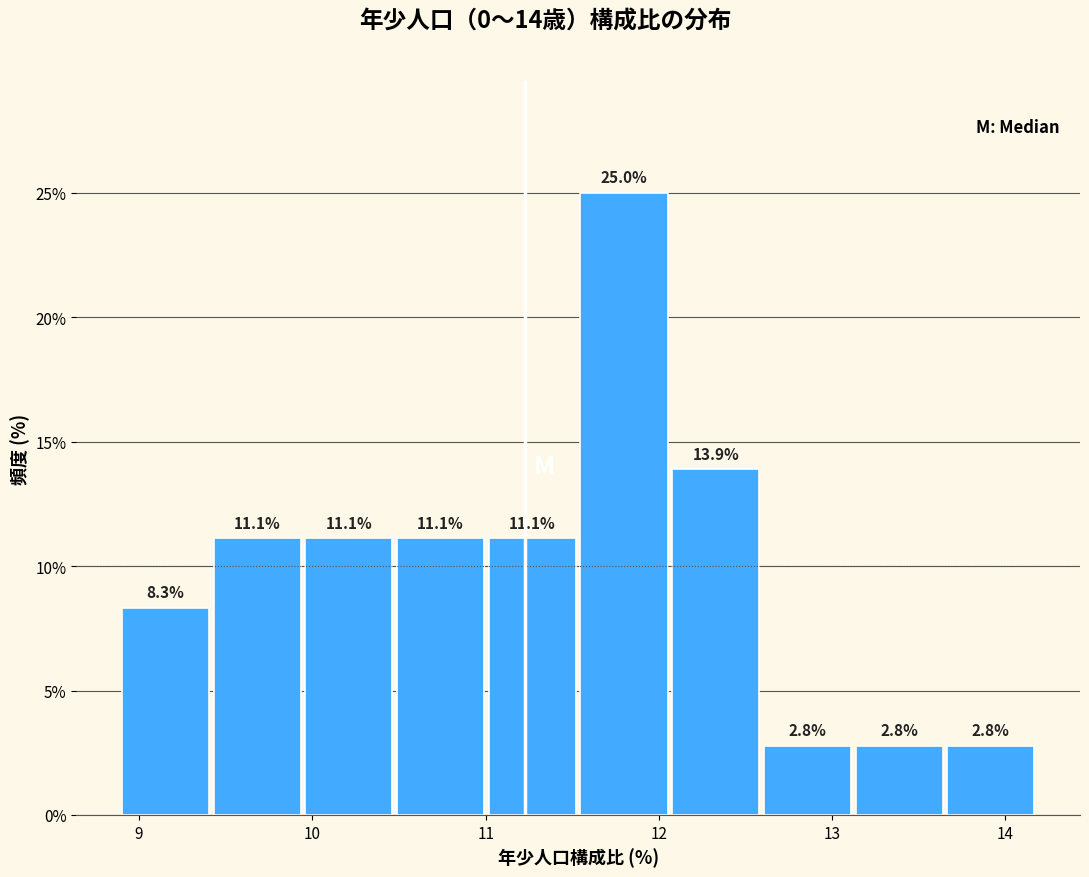

Reading left to right, list every bar in this chart as the range it spans on the x-axis followed by its height. The bar edges are not printed on the chart, so give them approximately, as read against the axis.

8.9 to 9.4: 8.3
9.4 to 10.0: 11.1
10.0 to 10.5: 11.1
10.5 to 11.0: 11.1
11.0 to 11.5: 11.1
11.5 to 12.1: 25.0
12.1 to 12.6: 13.9
12.6 to 13.1: 2.8
13.1 to 13.7: 2.8
13.7 to 14.2: 2.8